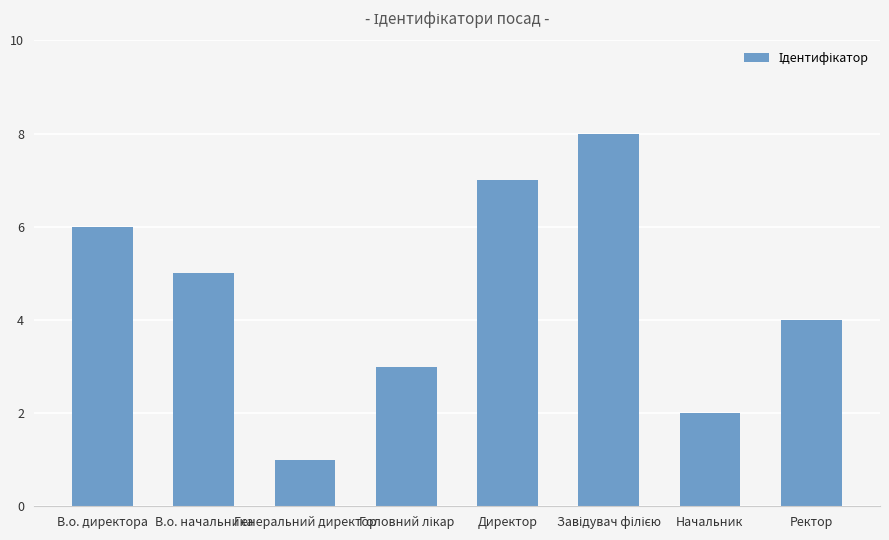

The value at Генеральний директор is 1. True or false?

True